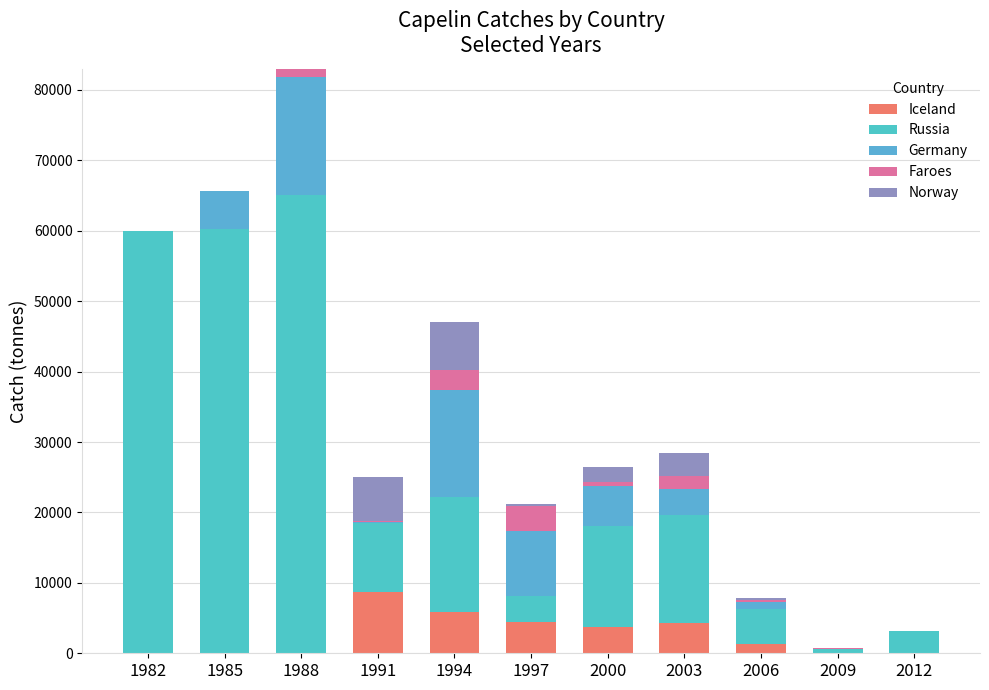

What is the sum of all Germany values?

57141